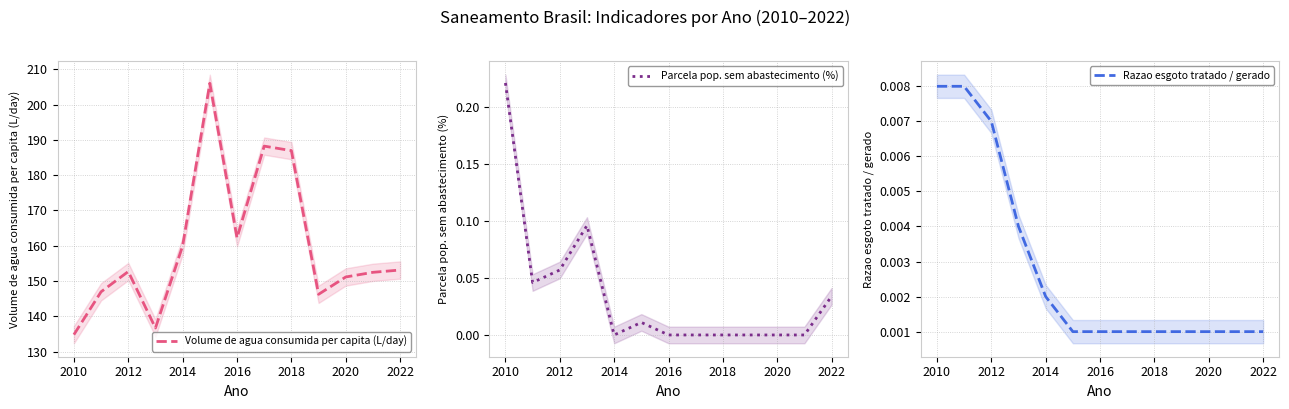

What is the lowest value of the Volume de agua consumida per capita (L/day) series?

134.8